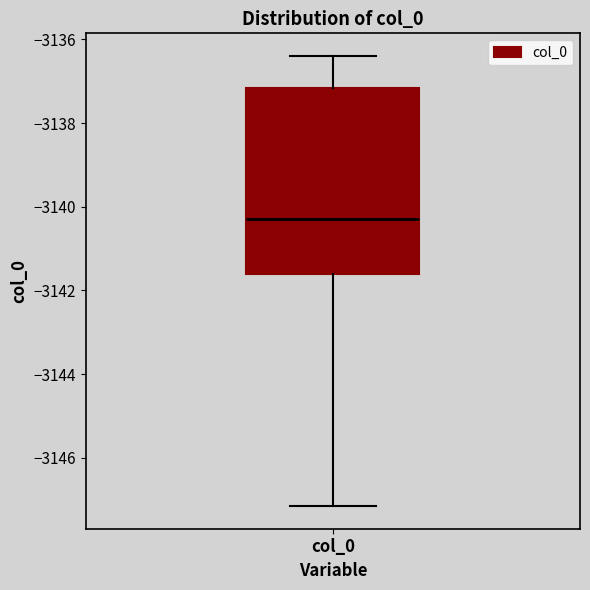

Transcribe this box plot: give where the median line is, the range the box spans, and where the two whiskers end, as read against the y-axis. The values are not printed on the chart, so give them approximately, as read against the axis.

median -3140.2, box -3141.6 to -3137.2, whiskers -3147.2 to -3136.4